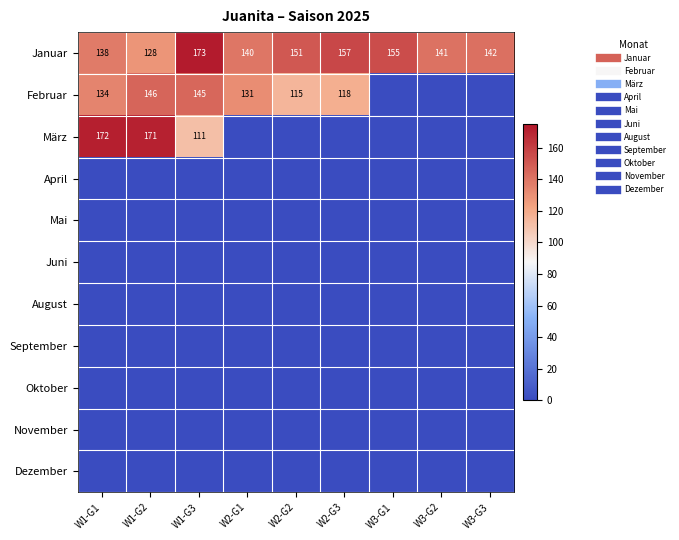

Between W2-G3 and W2-G1, which is larger?

W2-G3